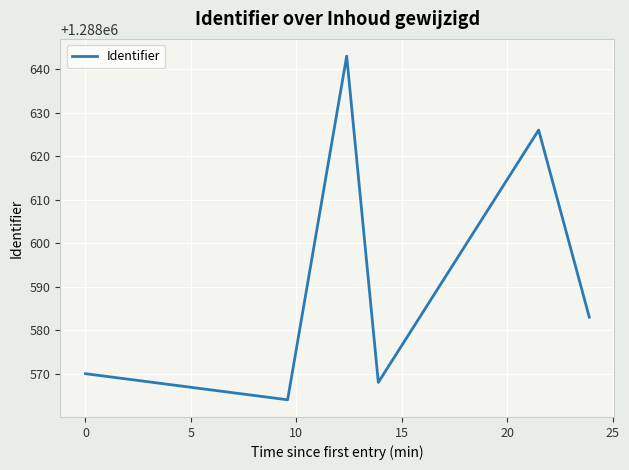

What is the difference between the maximum and minimum values?

79